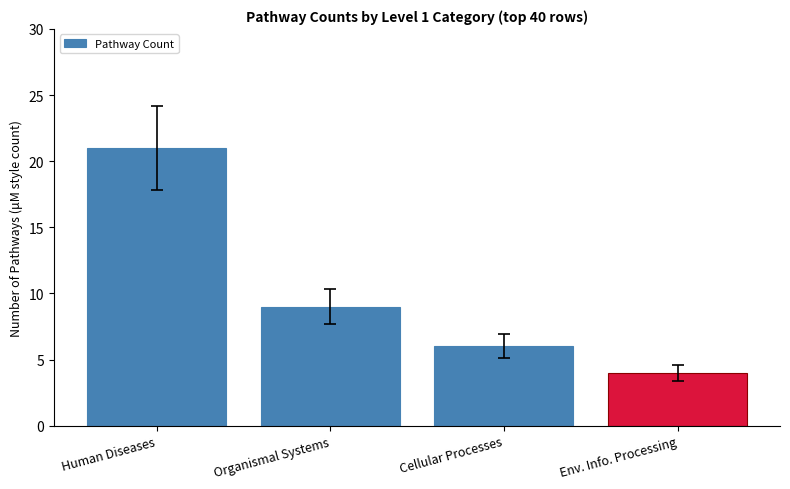

What is the maximum value shown in the chart?

21